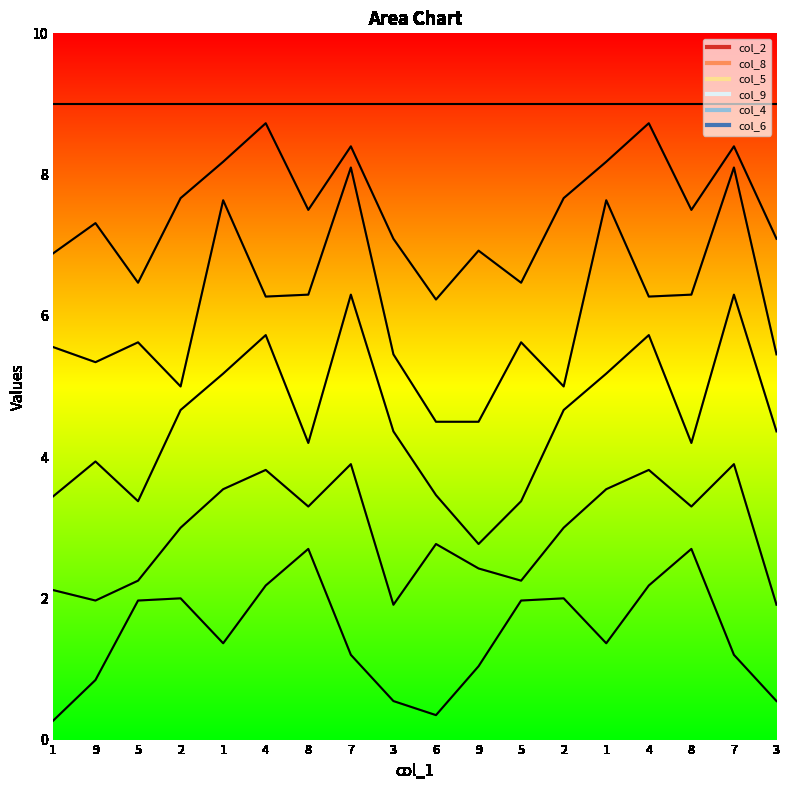

The value of col_6 at 7 is 2. True or false?

True